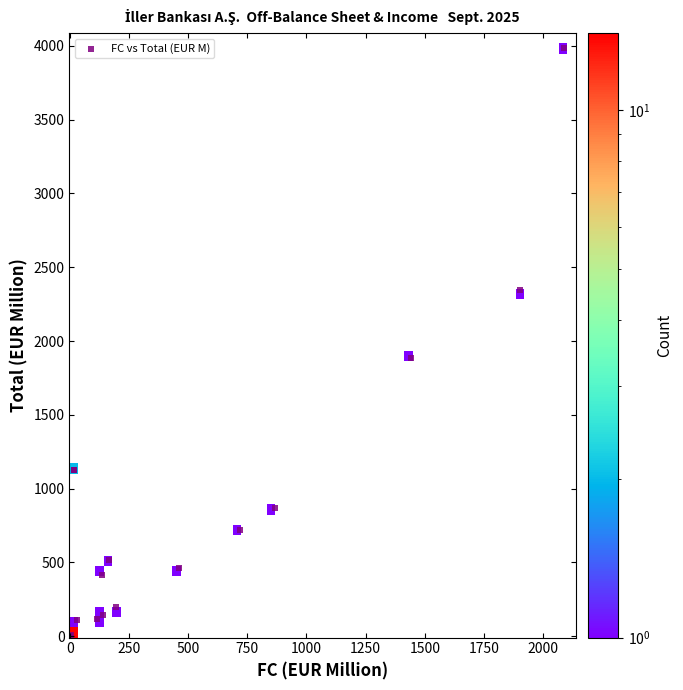

What Y value in the scatter plot is closest to 1993?

1886.4